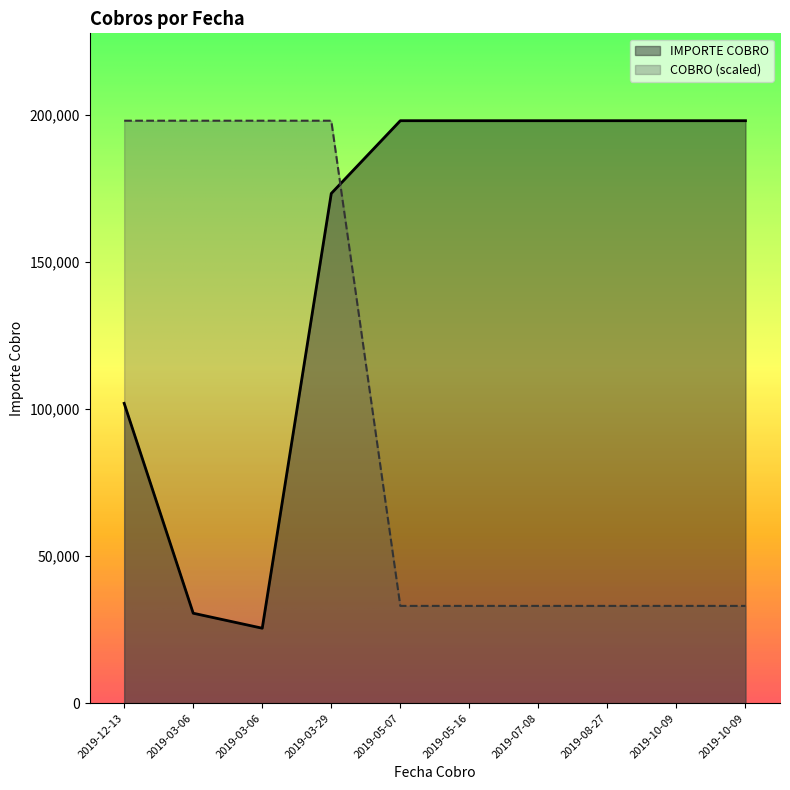

List the labels in order of IMPORTE COBRO value, largest first.

2019-10-09, 2019-05-07, 2019-05-16, 2019-07-08, 2019-08-27, 2019-10-09, 2019-03-29, 2019-12-13, 2019-03-06, 2019-03-06